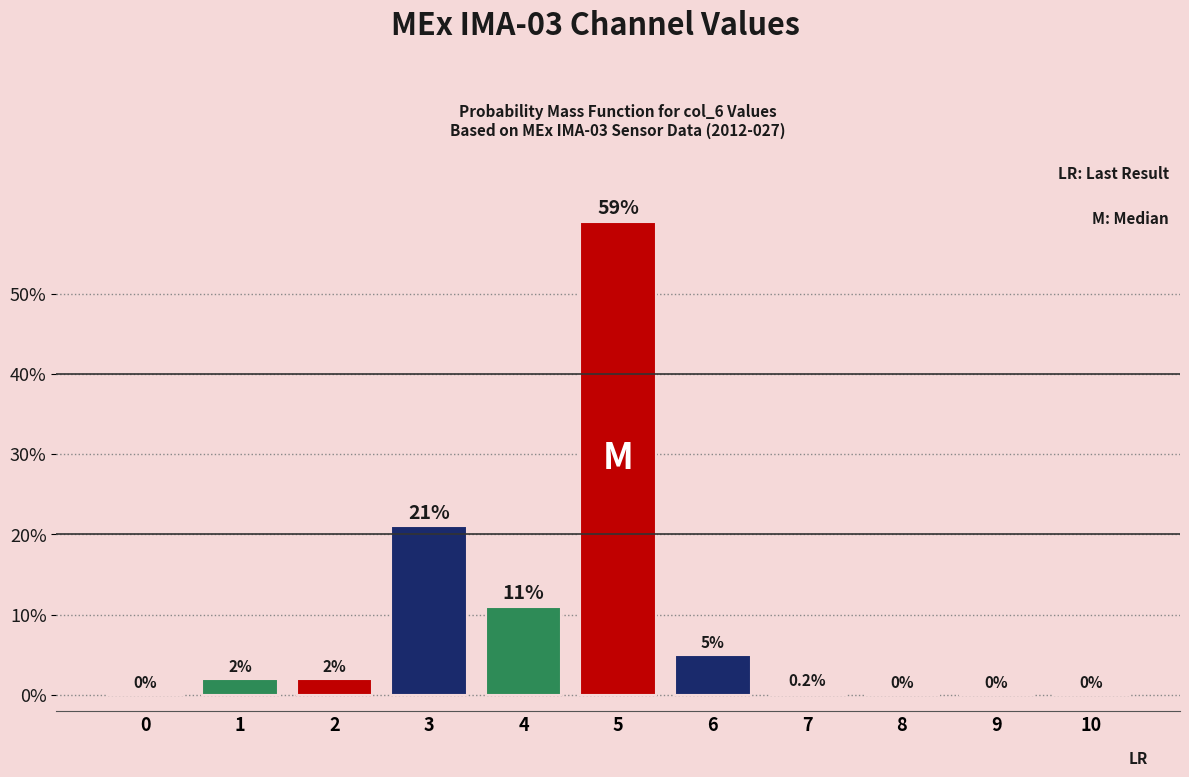

Reading left to right, extract all data points from this chart.

0=0.0	1=2.0	2=2.0	3=21.0	4=11.0	5=59.0	6=5.0	7=0.2	8=0.0	9=0.0	10=0.0